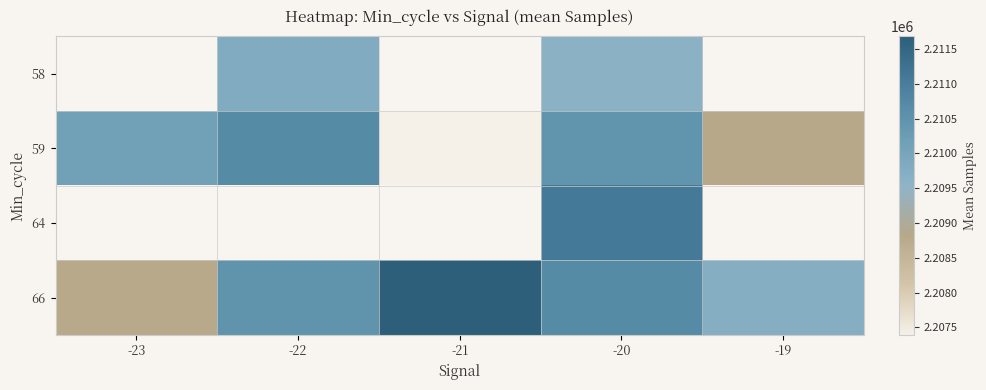

True or false: 58 has a value of 3281477.8 at -22.

False